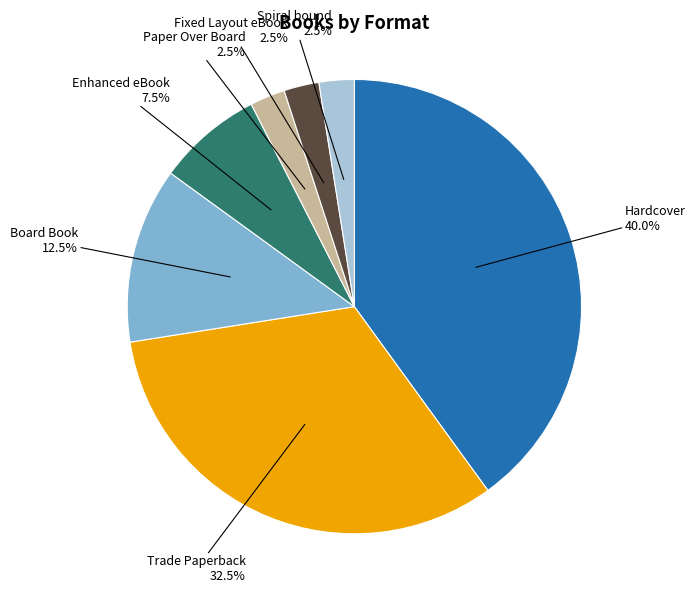

Is there a majority slice in this chart?

No